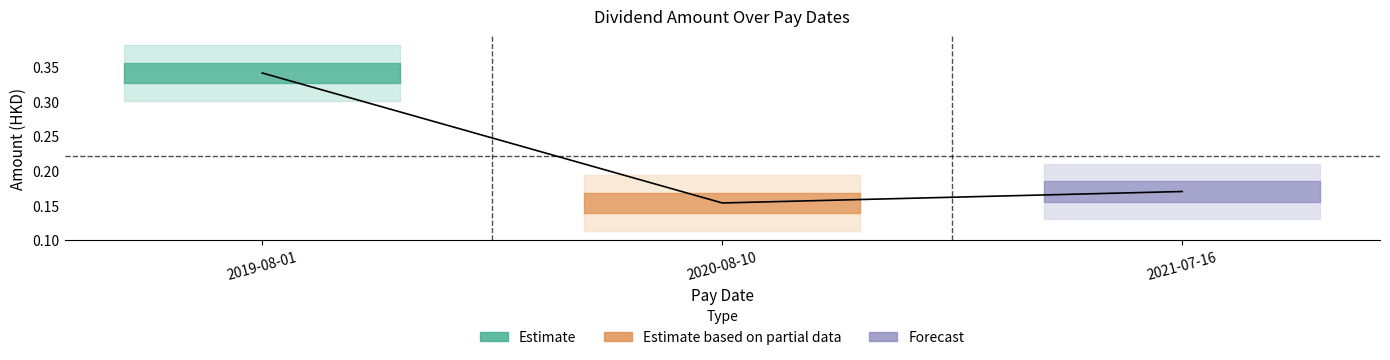

List the labels in order of value, largest first.

2019-08-01, 2021-07-16, 2020-08-10